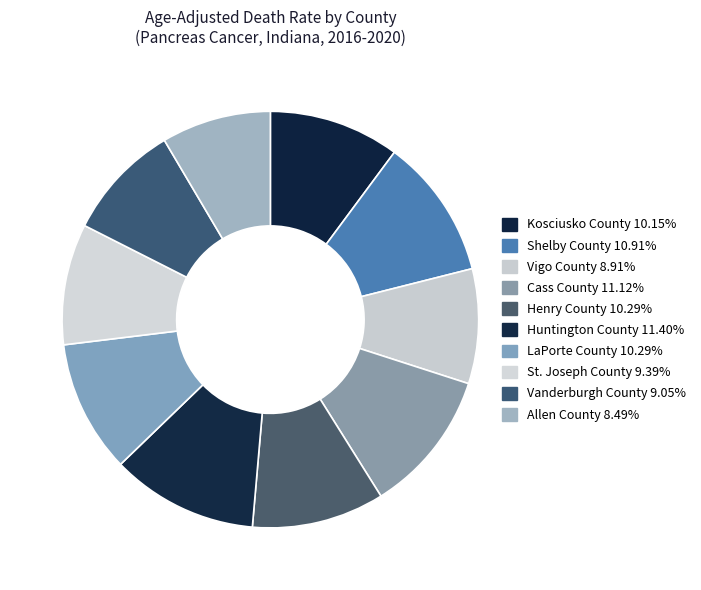

Is there a majority slice in this chart?

No